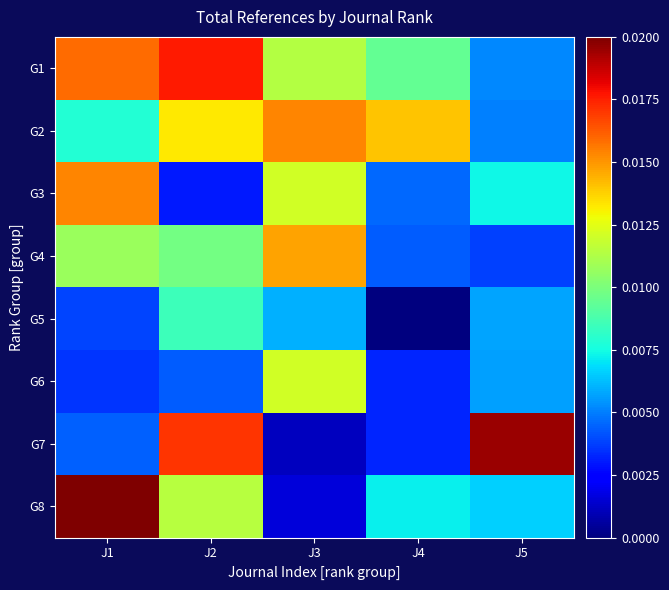

Count the number of categories in the chart.

5